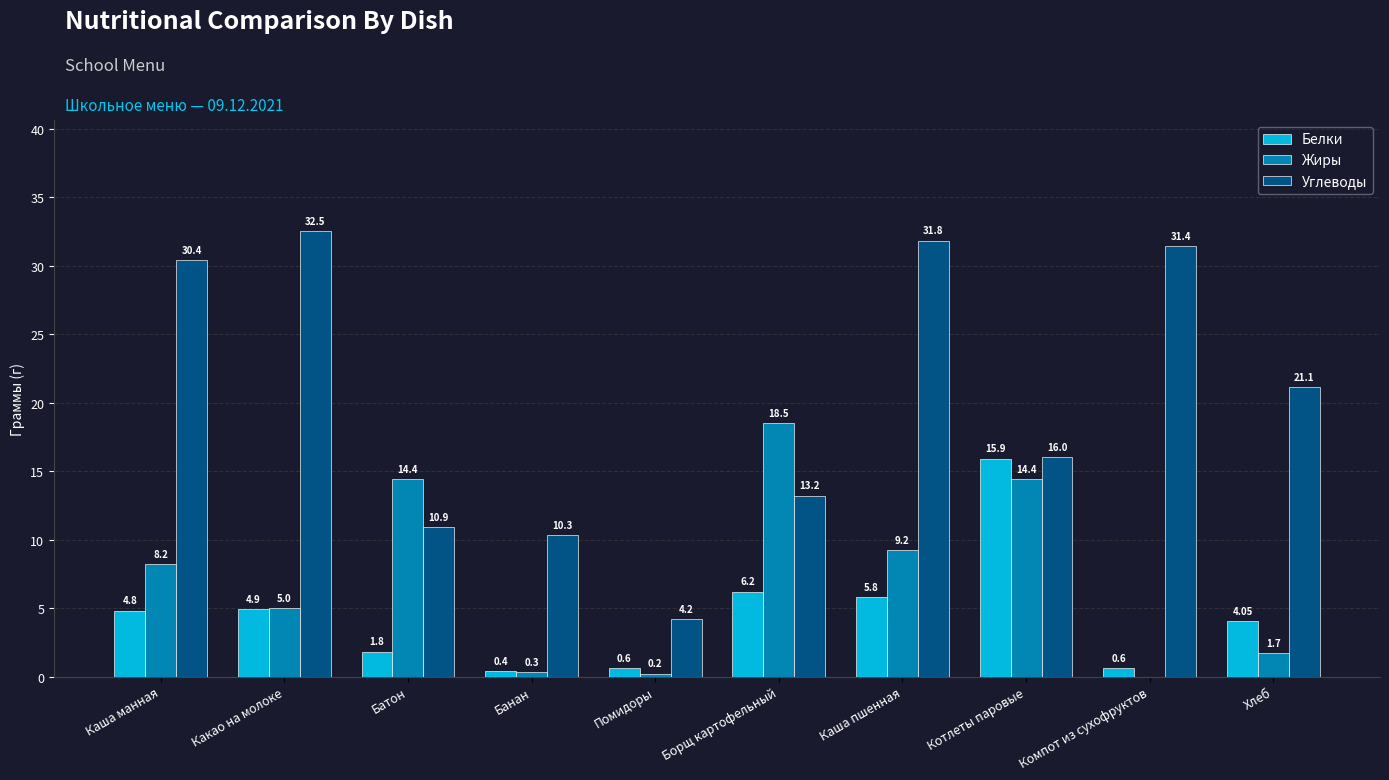

What is the sum of all Жиры values?

71.9